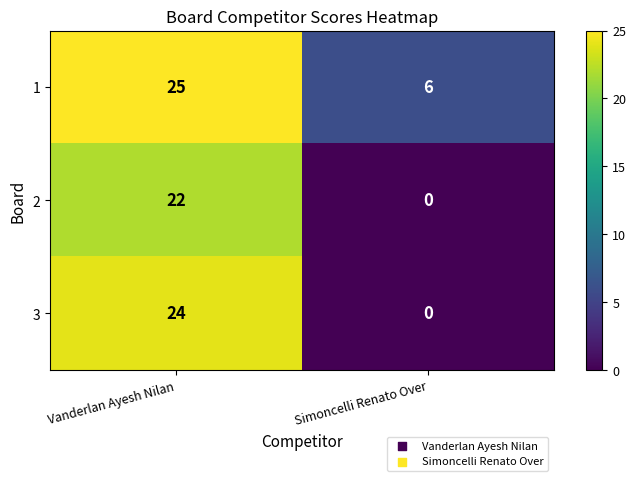

At how many categories does at least one series exceed 7?

1